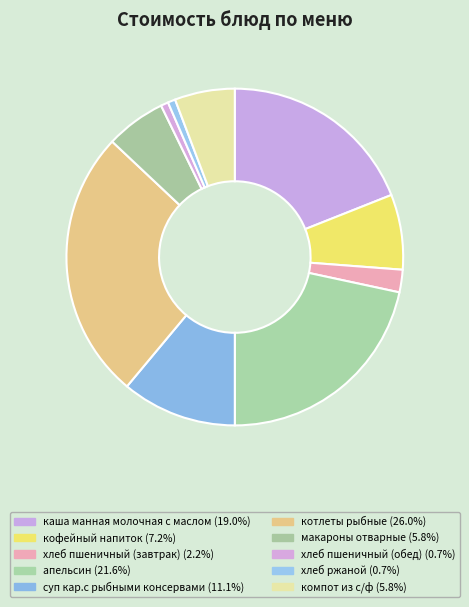

Which has a higher value, кофейный напиток or хлеб пшеничный (обед)?

кофейный напиток